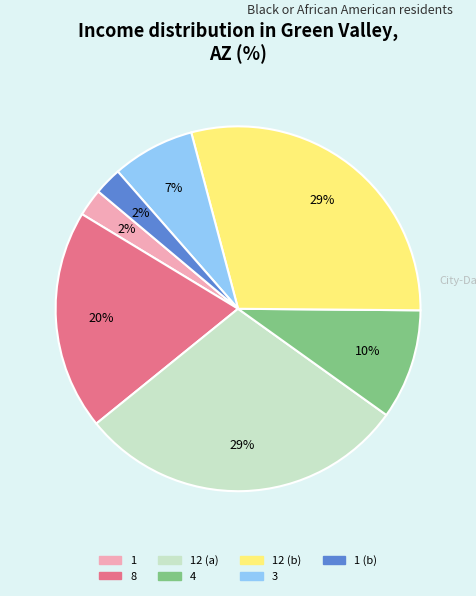

To the nearest percent, what is the difference between the largest and smallest slice percentages?

27%